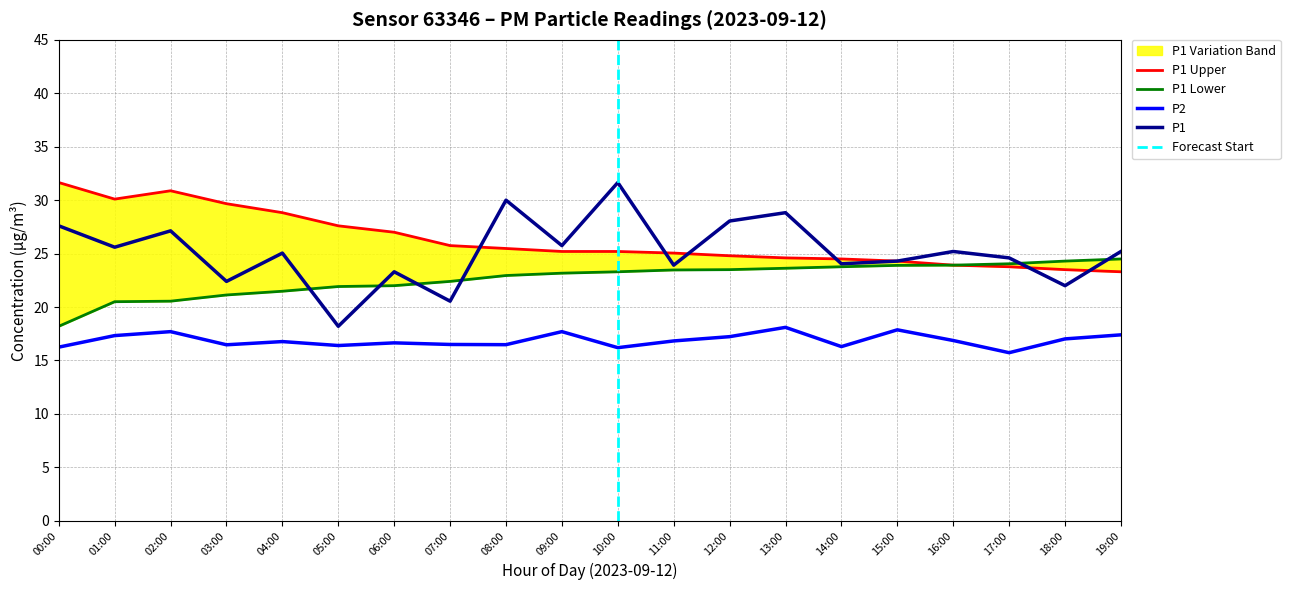

True or false: P1_upper and P2 cross at least once.

False